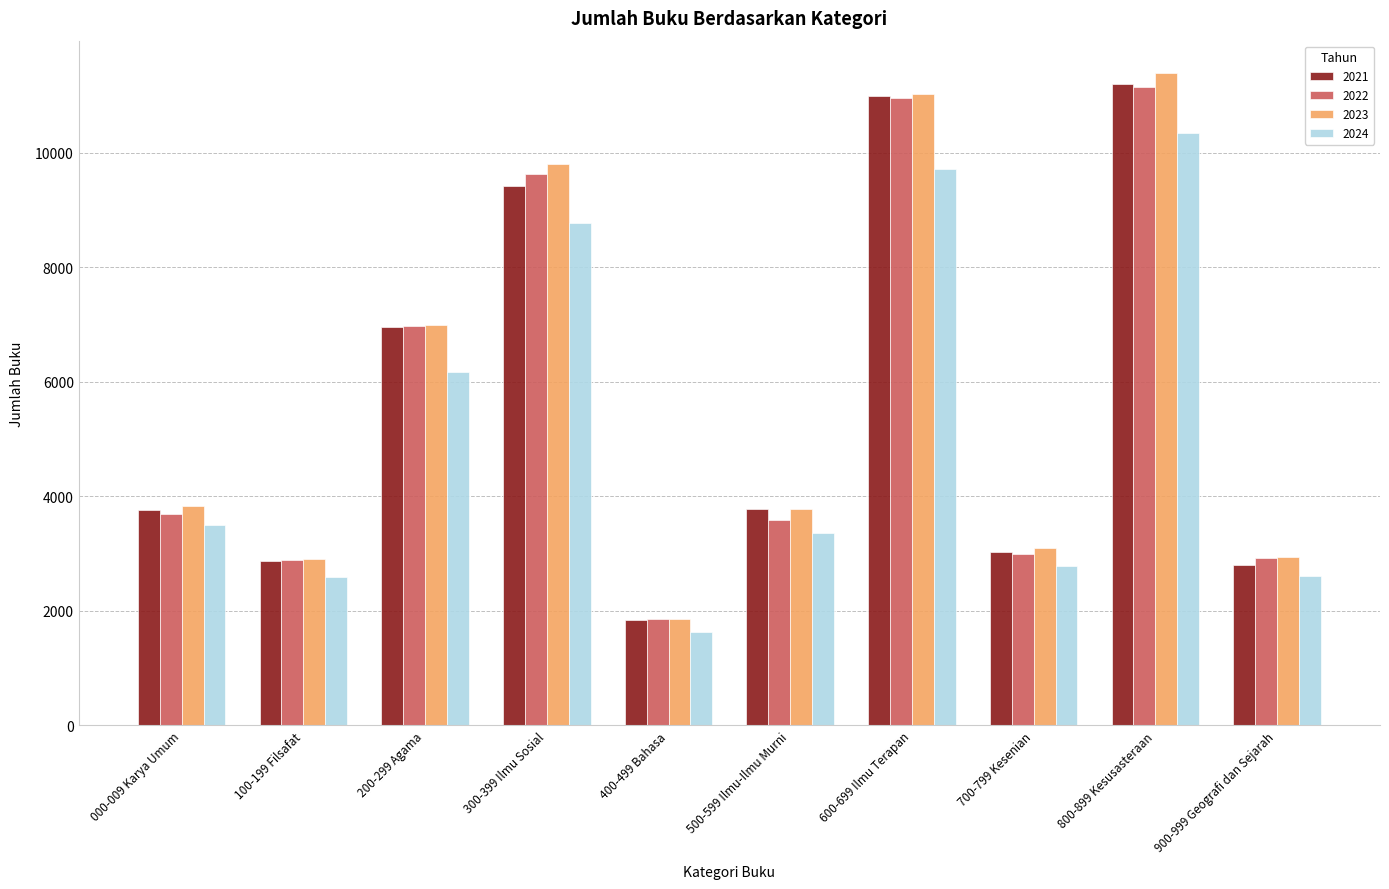

Does the chart contain any negative values?

No